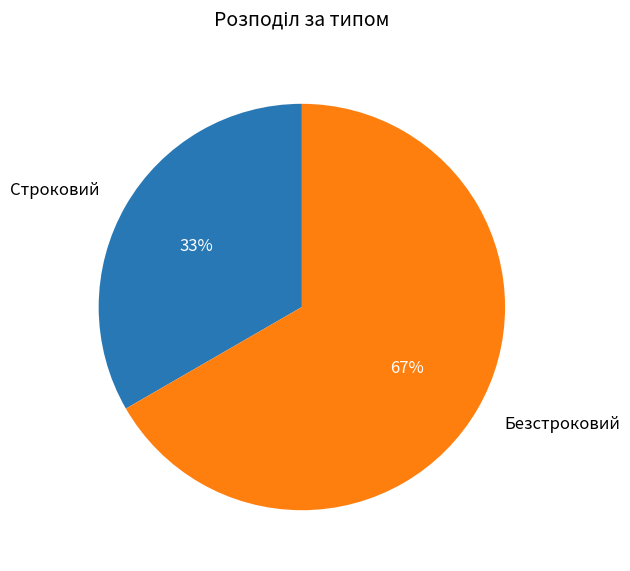

Approximately how many times larger is the value at Строковий compared to Безстроковий?

0.5